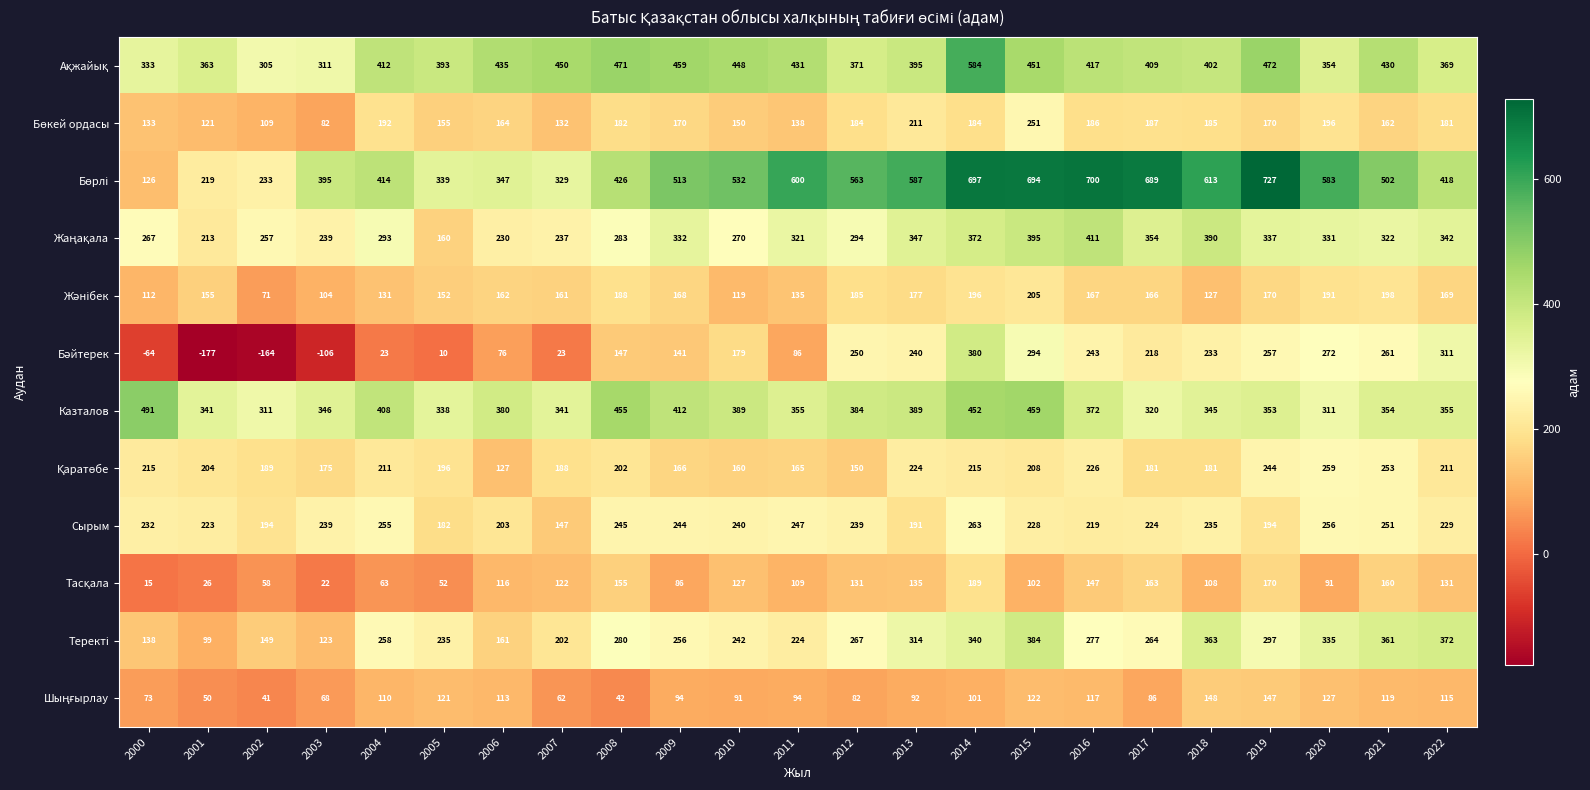

Is it true that Сырым equals 239 at 2012?

True